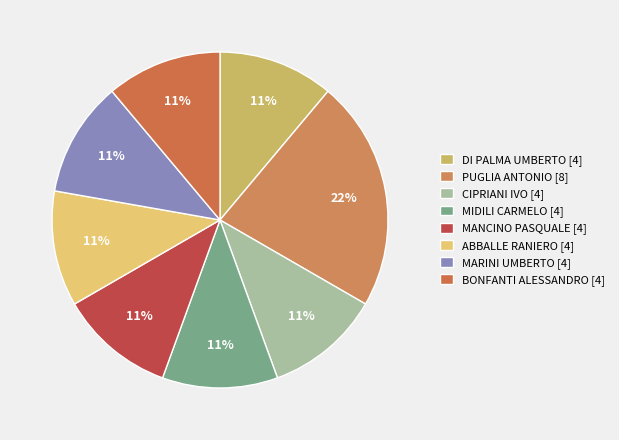

To the nearest percent, what portion does PUGLIA ANTONIO represent?

22%